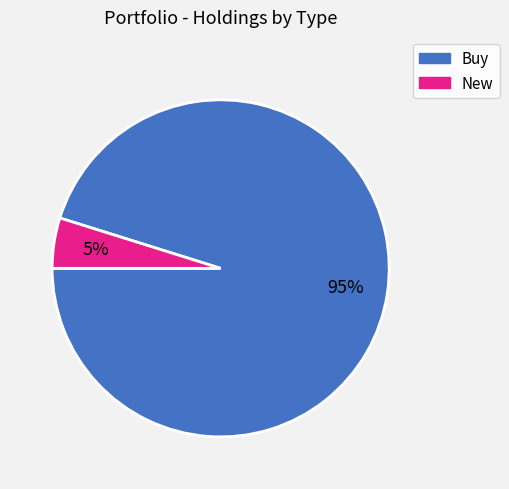

To the nearest percent, what is the difference between the largest and smallest slice percentages?

90%